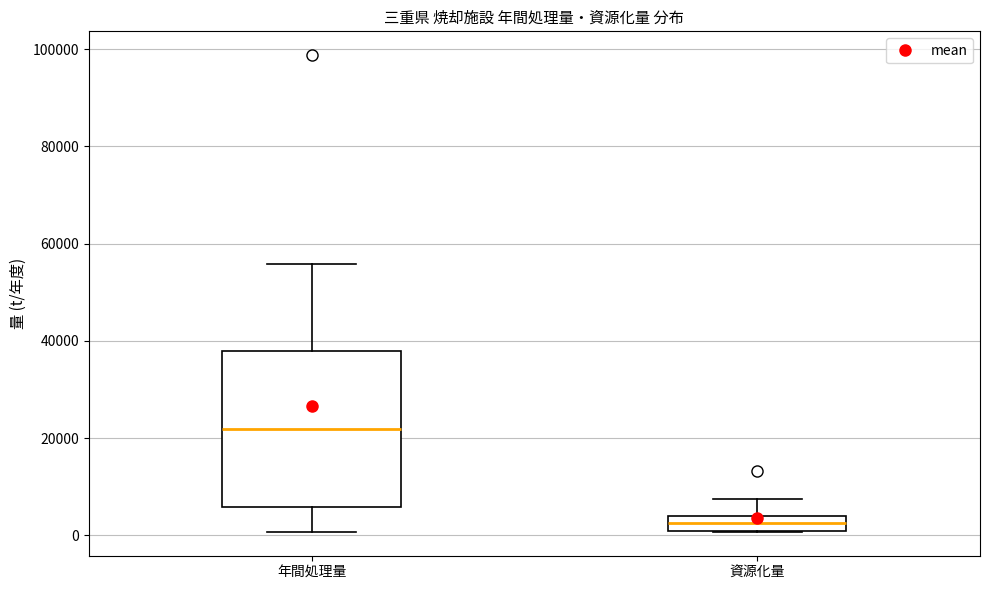

Which box has the lowest median line?

資源化量